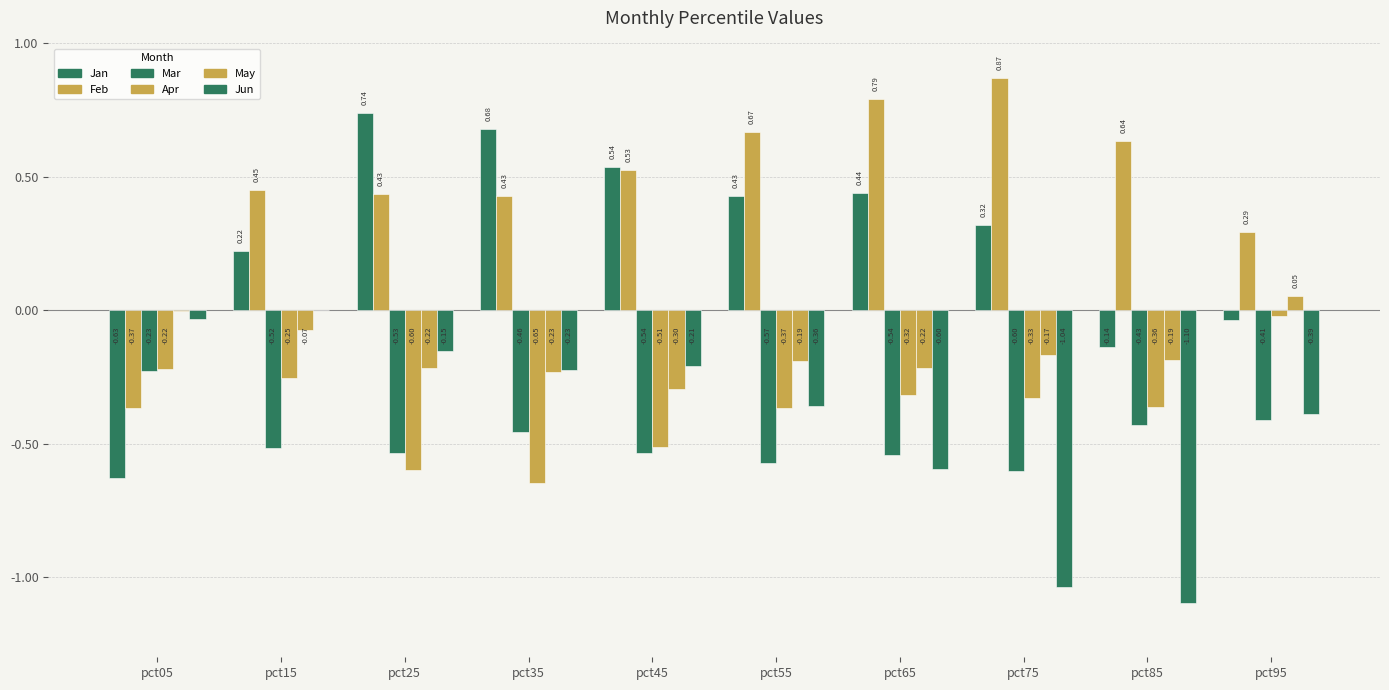

How many data points in Jan are above 0?

7